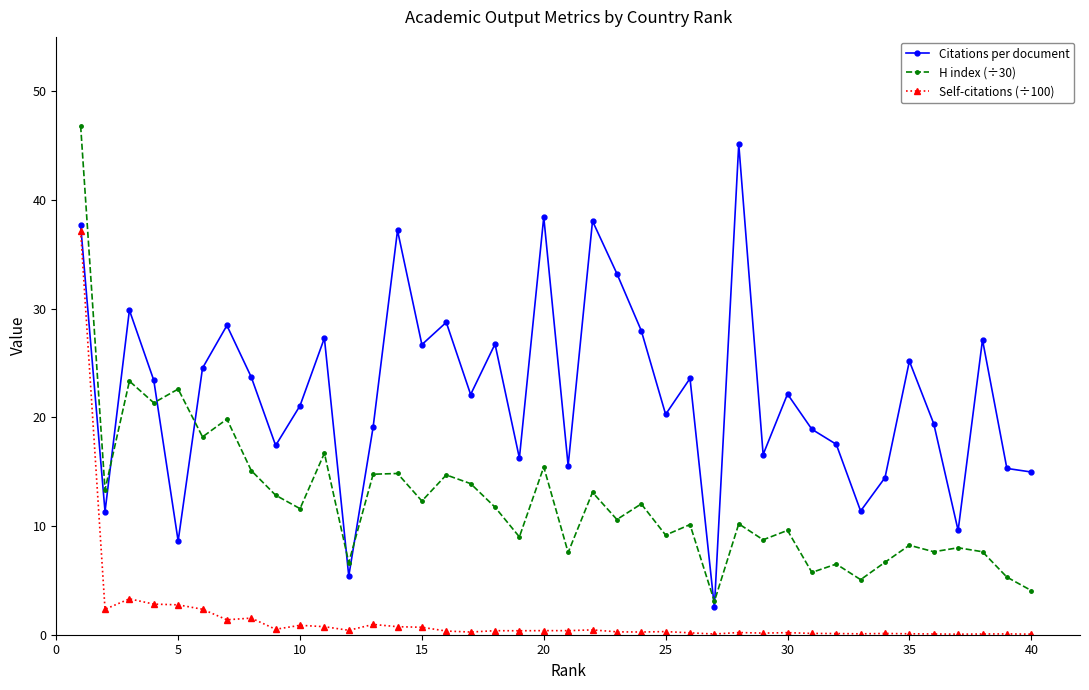

True or false: Self-citations (÷100) and H index (÷30) cross at least once.

False